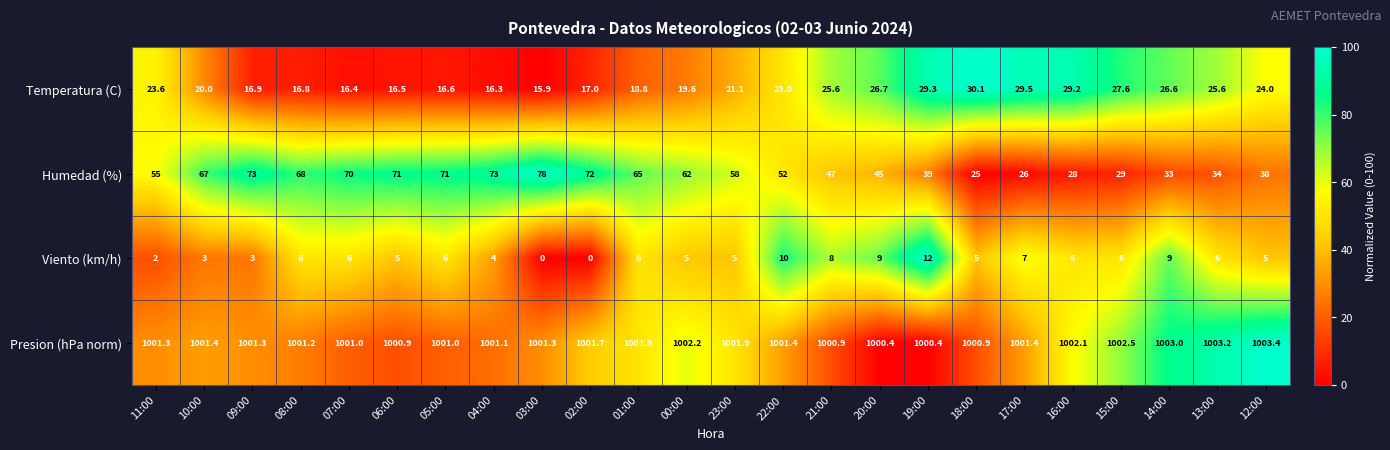

Rank the series by their maximum value, from lowest to highest.

Viento (km/h), Temperatura (C), Humedad (%), Presion (hPa norm)